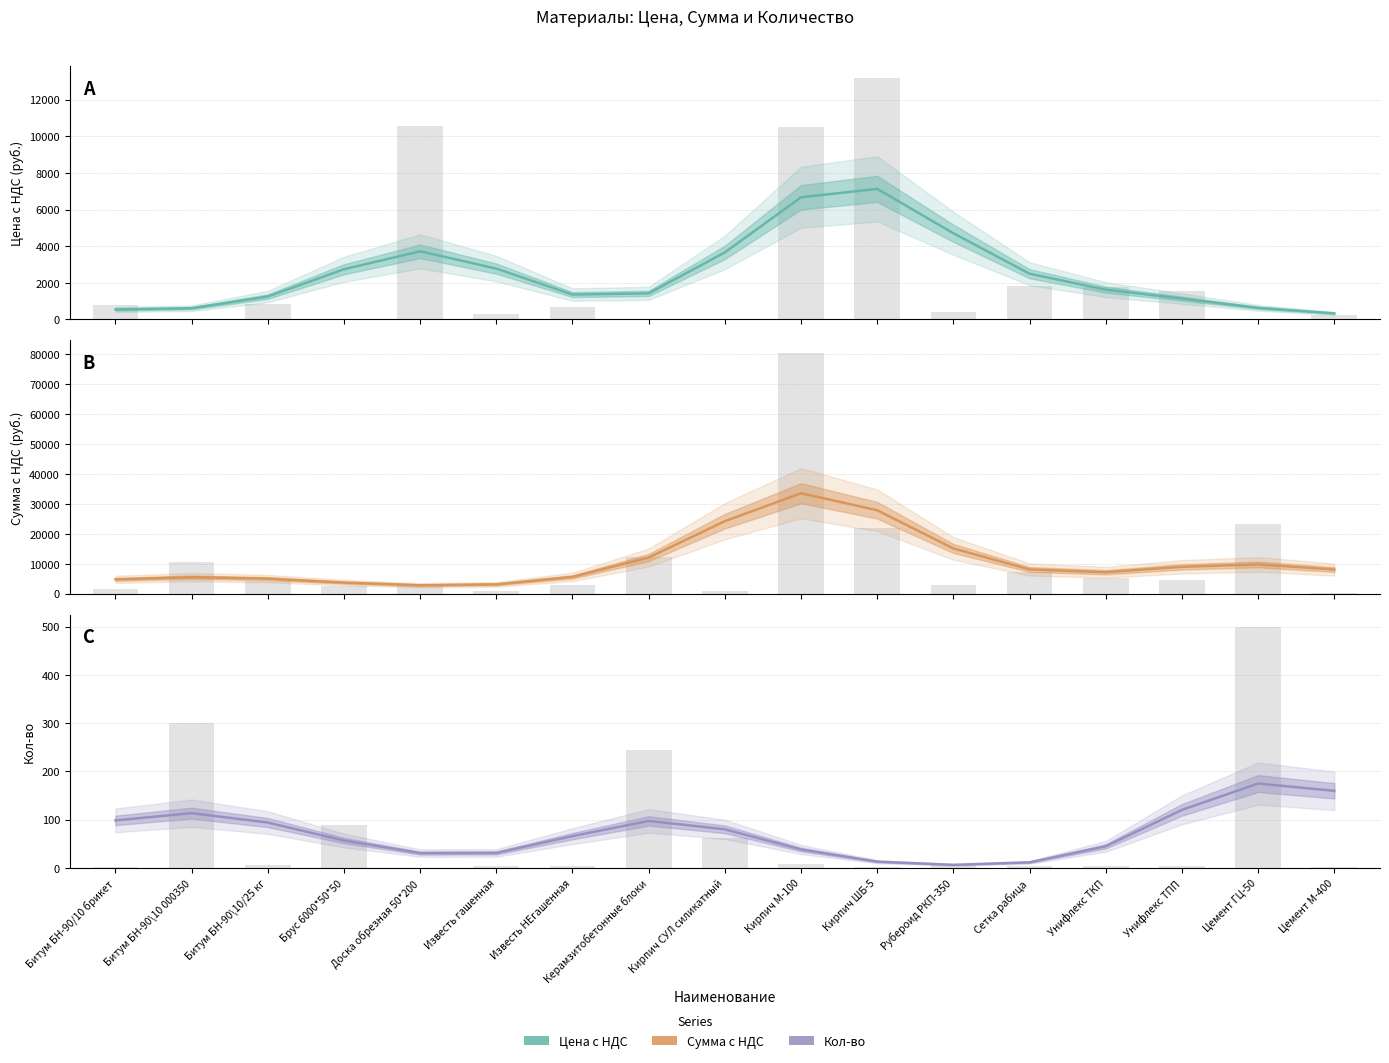

Is the value of Сумма с НДС at Известь гашенная greater than the value of Цена с НДС at Рубероид РКП-350?

No